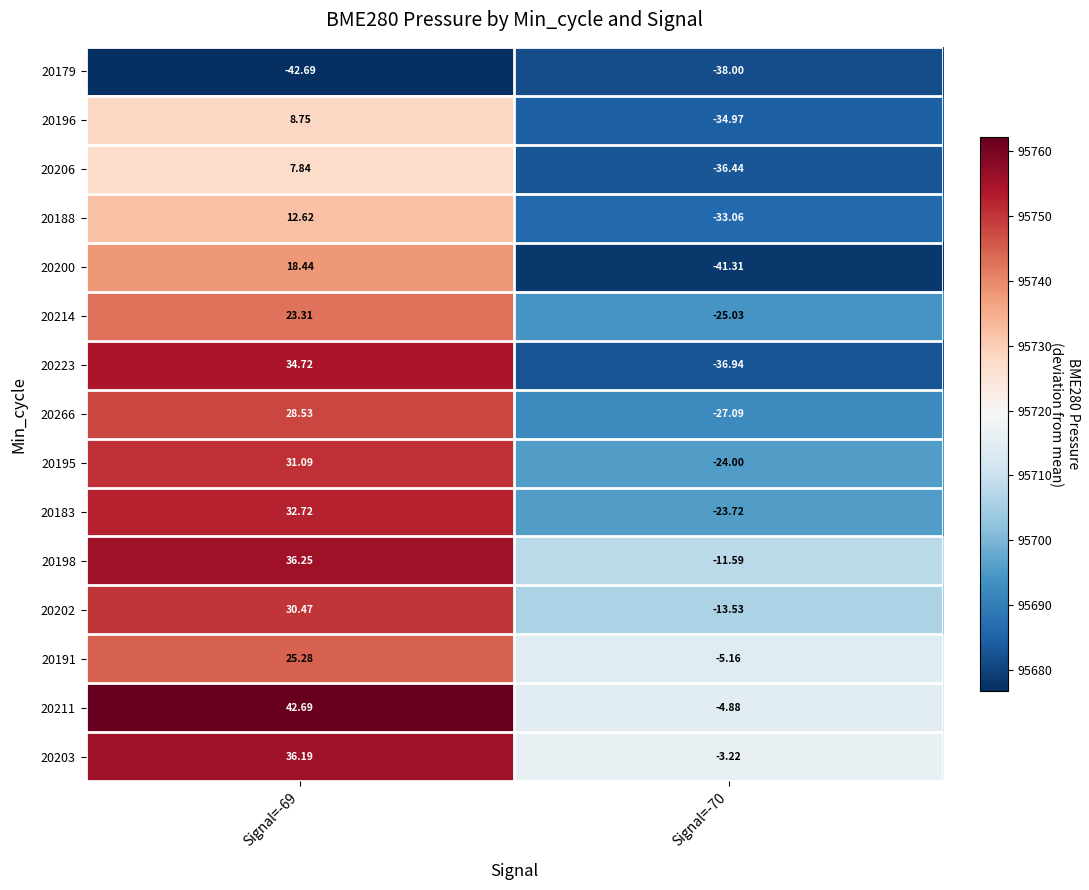

Is the value of 20200 at Signal=-69 greater than the value of 20223 at Signal=-70?

Yes